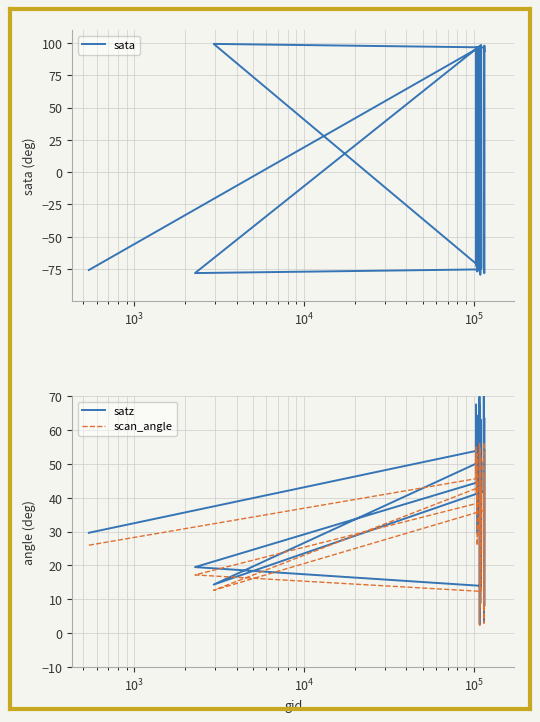

True or false: sata and scan_angle cross at least once.

True